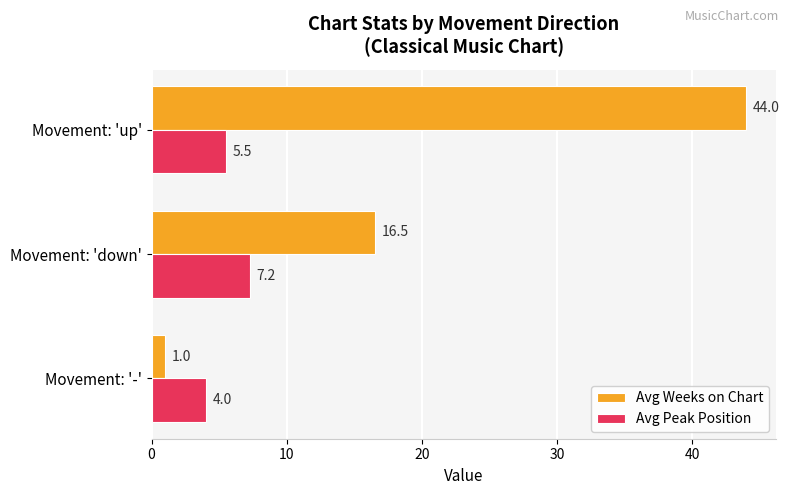

What is the difference between the highest and lowest values at Movement: 'up'?

38.5